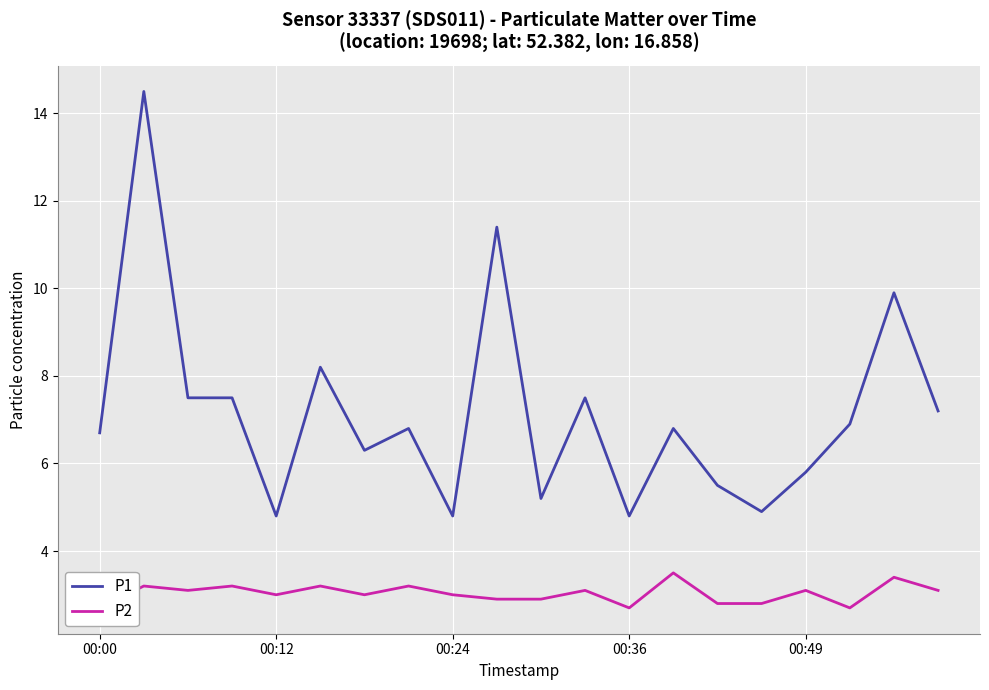

The P1 series shows 6.7 at 00:00. True or false?

True